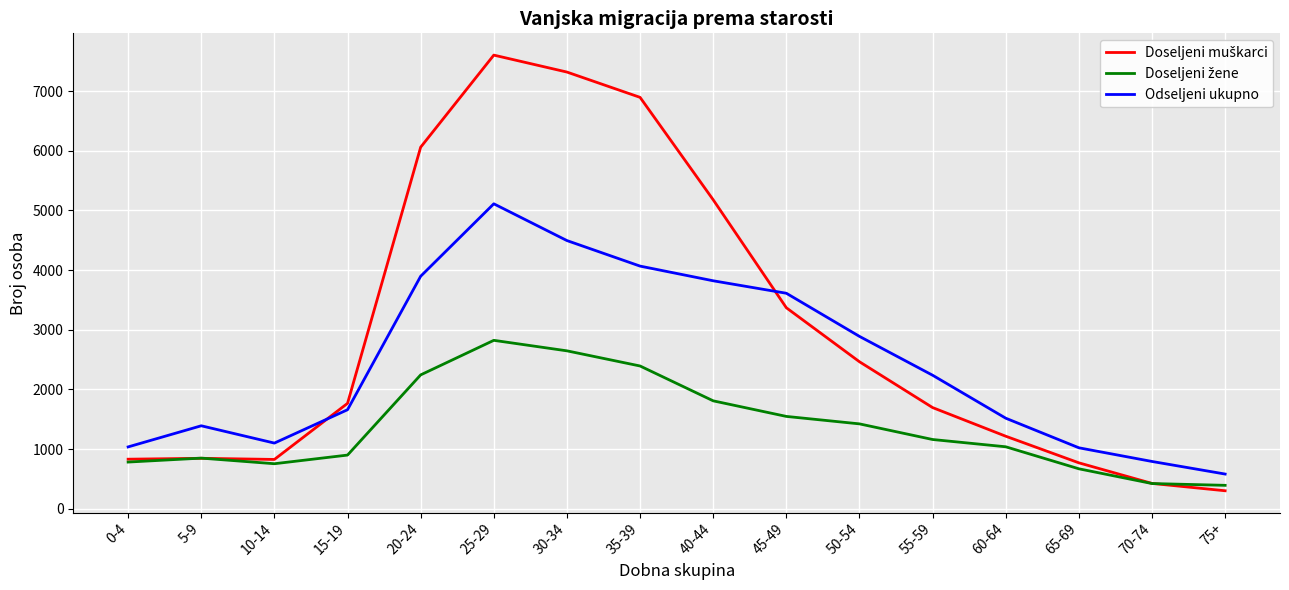

What is the minimum value shown in the chart?

301